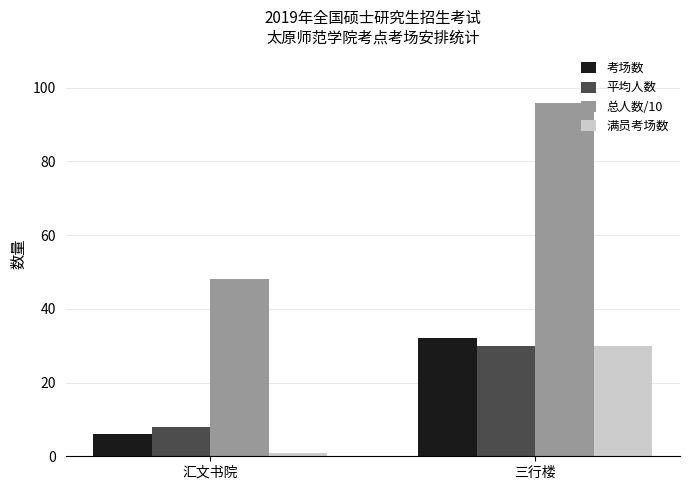

List the labels in order of 考场数 value, largest first.

三行楼, 汇文书院